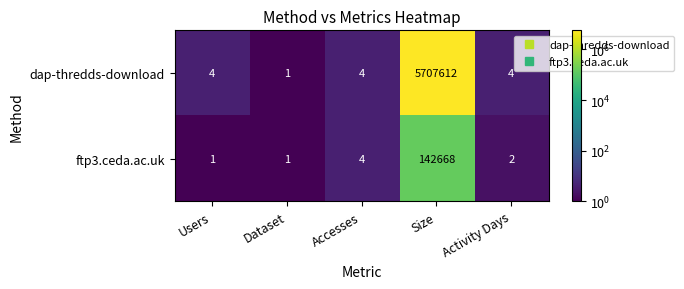

Where does the ftp3.ceda.ac.uk series first go above 2?

Accesses